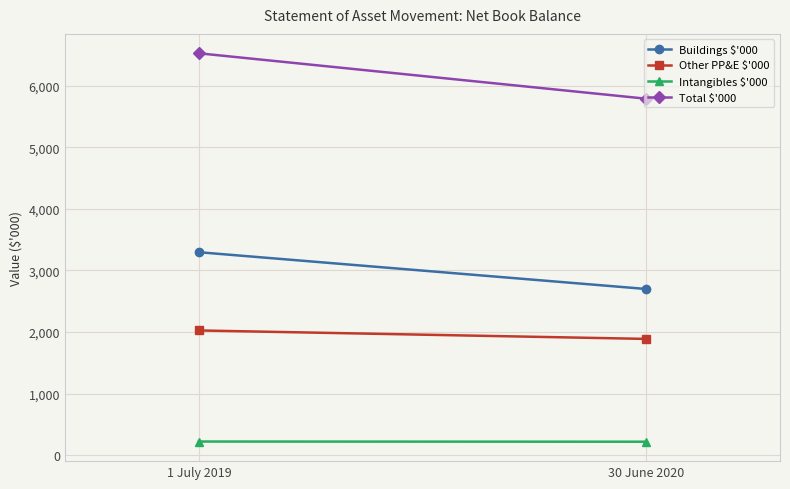

Which series has the largest range (max minus min)?

Total $'000